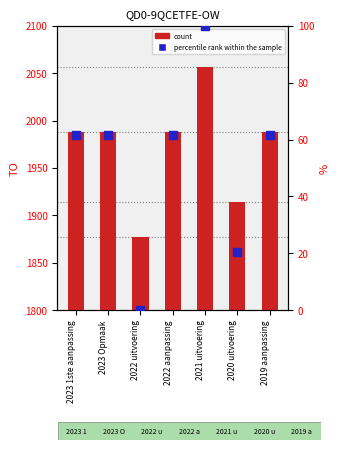

Which series has the largest total across all categories?

TO (count)